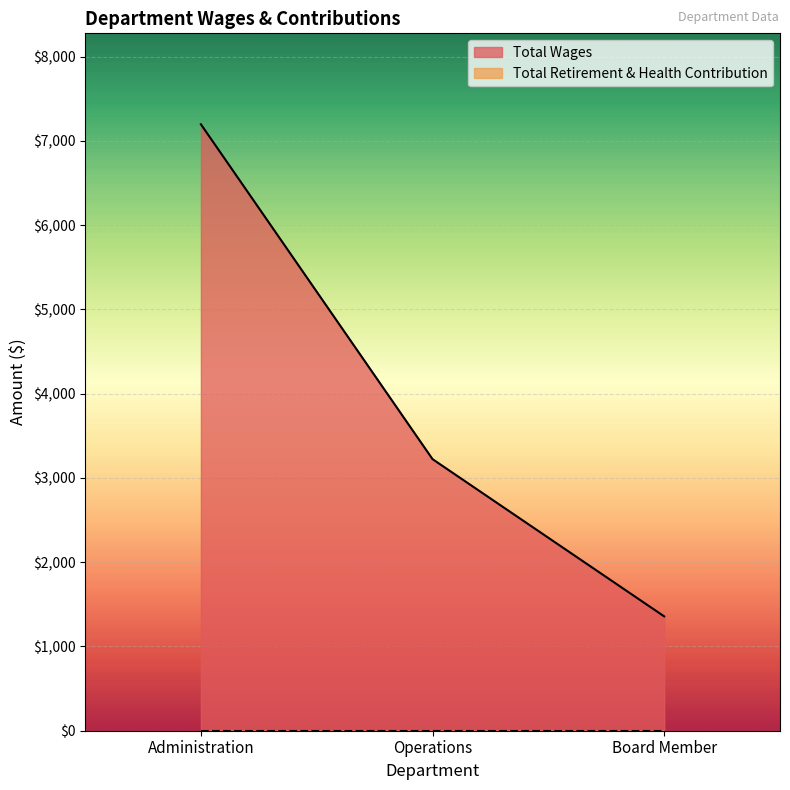

Rank the categories by value from highest to lowest.

Administration, Operations, Board Member